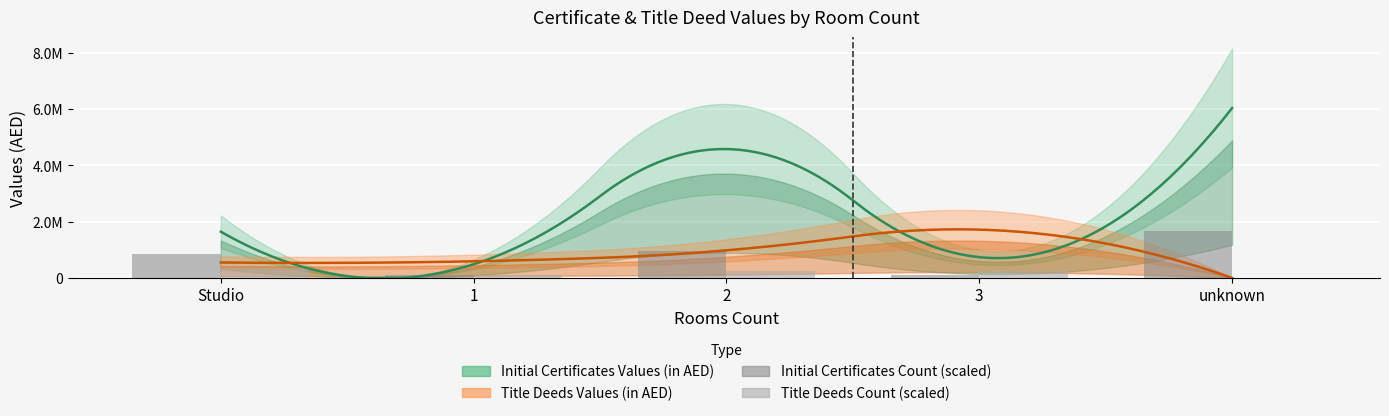

What is the total value across all series at 2?

1200000